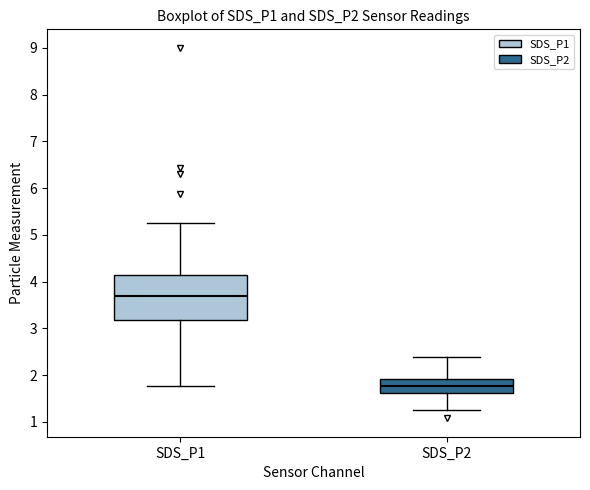

Where is the upper edge of the box for SDS_P1 on the y-axis? The values are not printed on the chart, so give them approximately, as read against the axis.

4.2